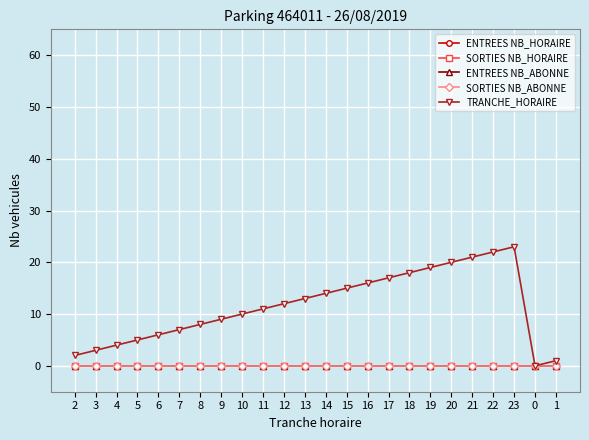

What position from the right is 0?

2